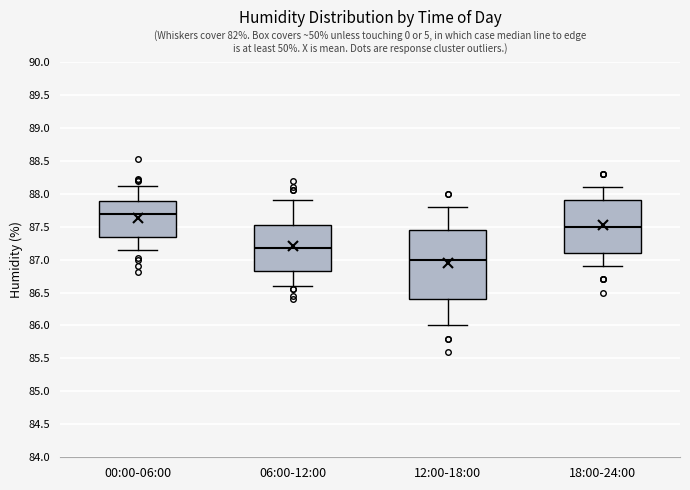

Where is the upper edge of the box for 12:00-18:00 on the y-axis? The values are not printed on the chart, so give them approximately, as read against the axis.

87.45